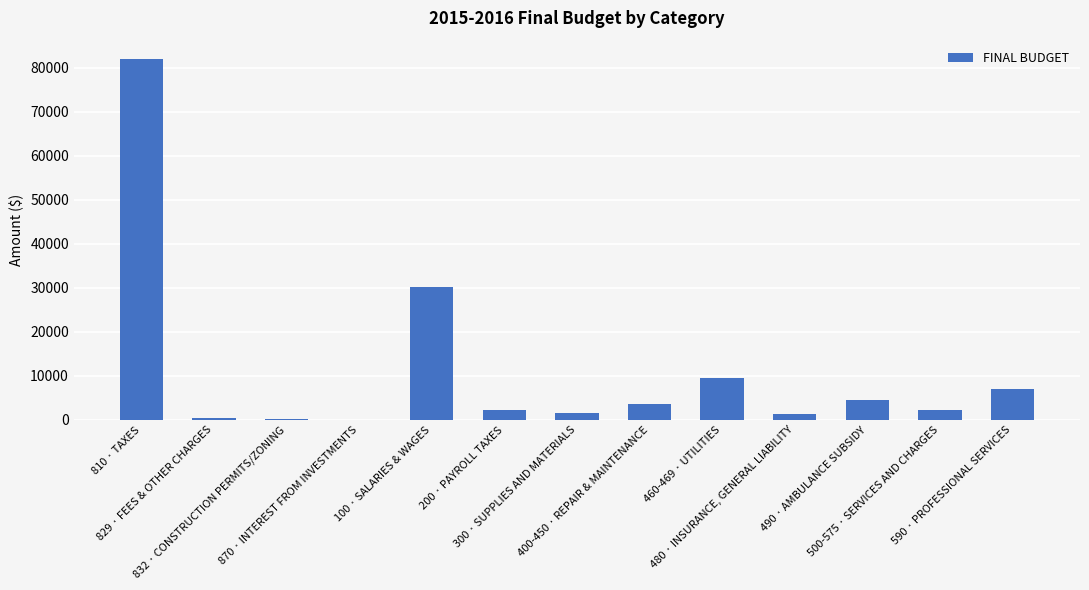

What is the sum of all values?

145009.3